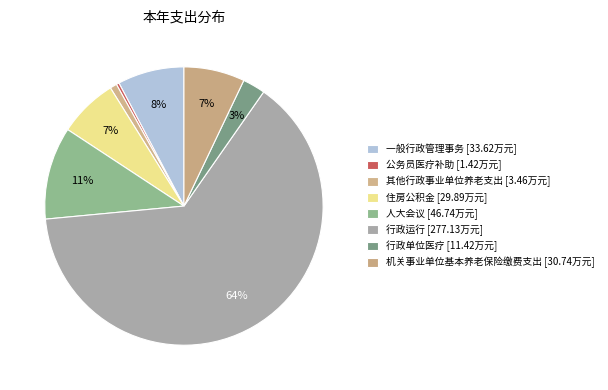

How many slices are in this pie chart?

8